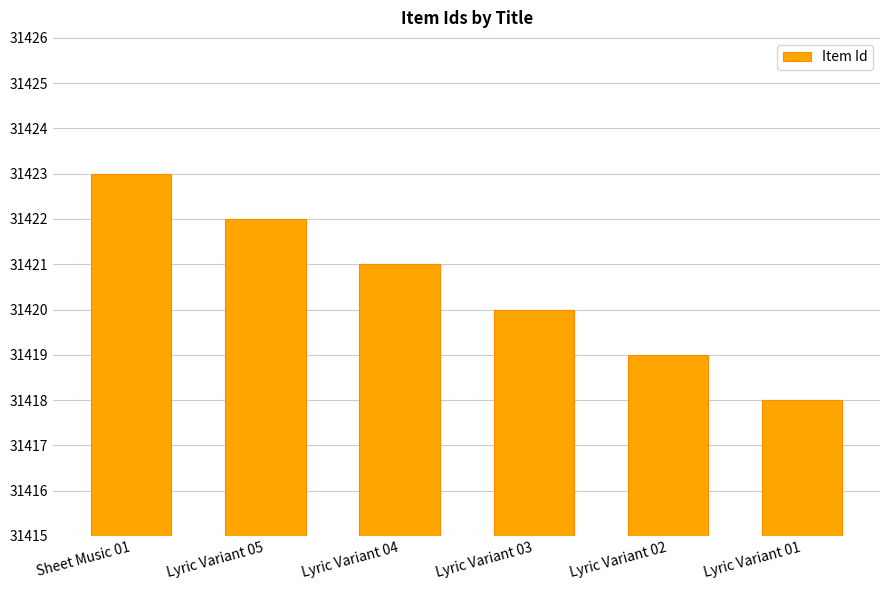

Between Lyric Variant 02 and Lyric Variant 01, which is larger?

Lyric Variant 02